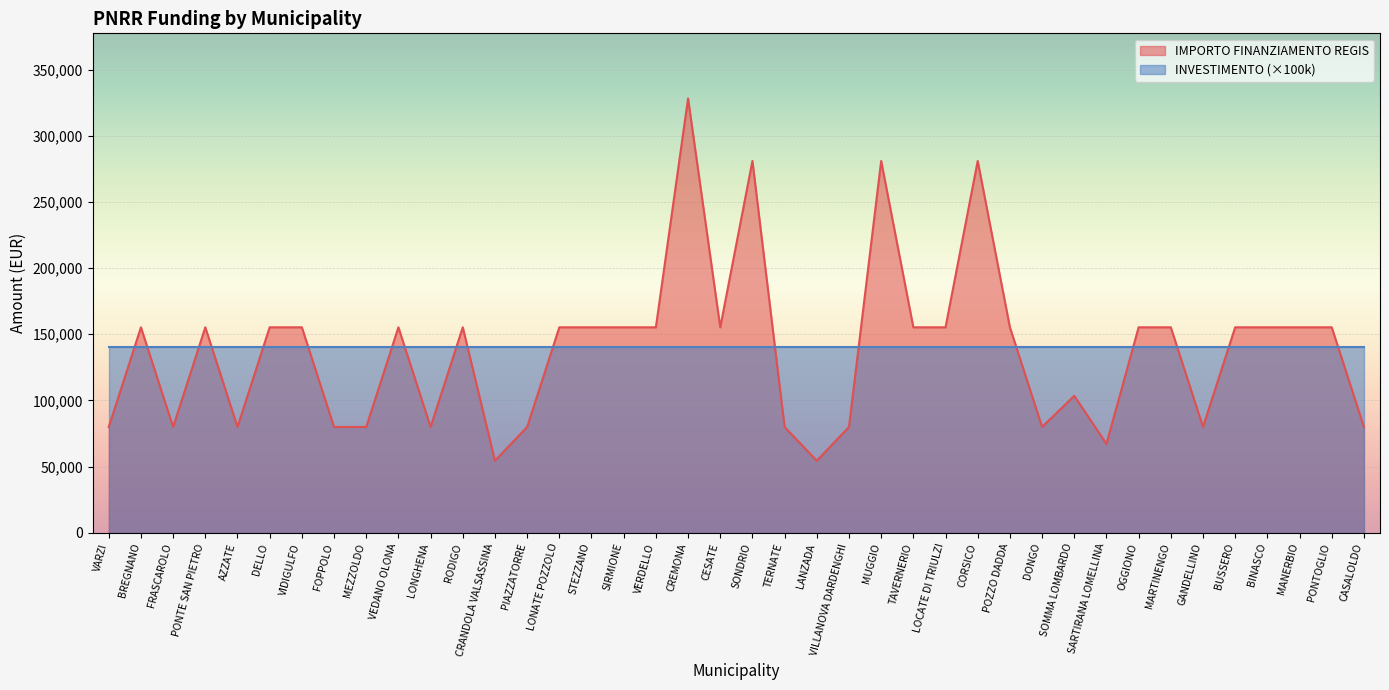

How many data points are less than 155234?

16